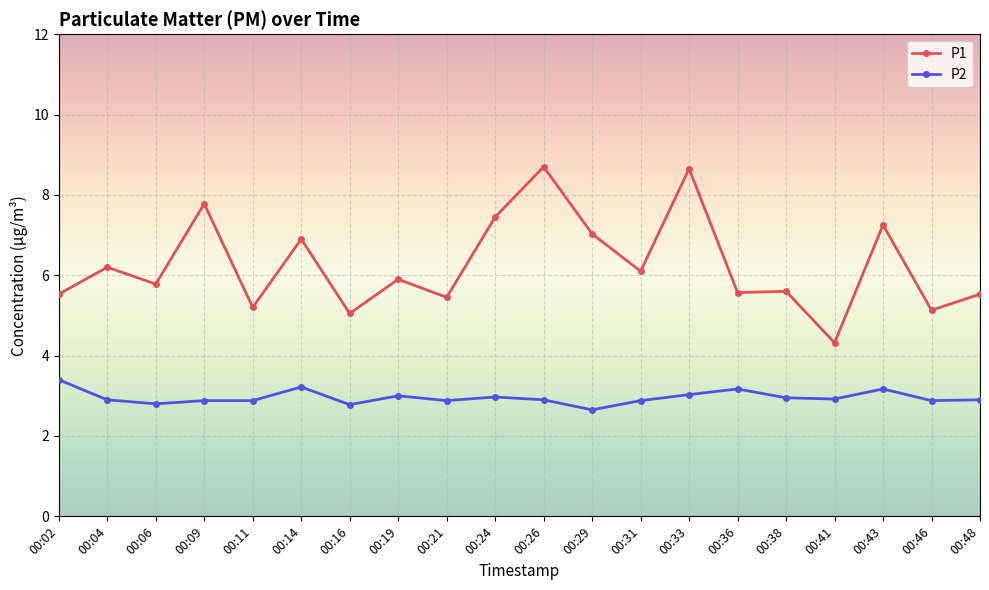

What is the difference between the second highest and minimum values in the P1 series?

4.3